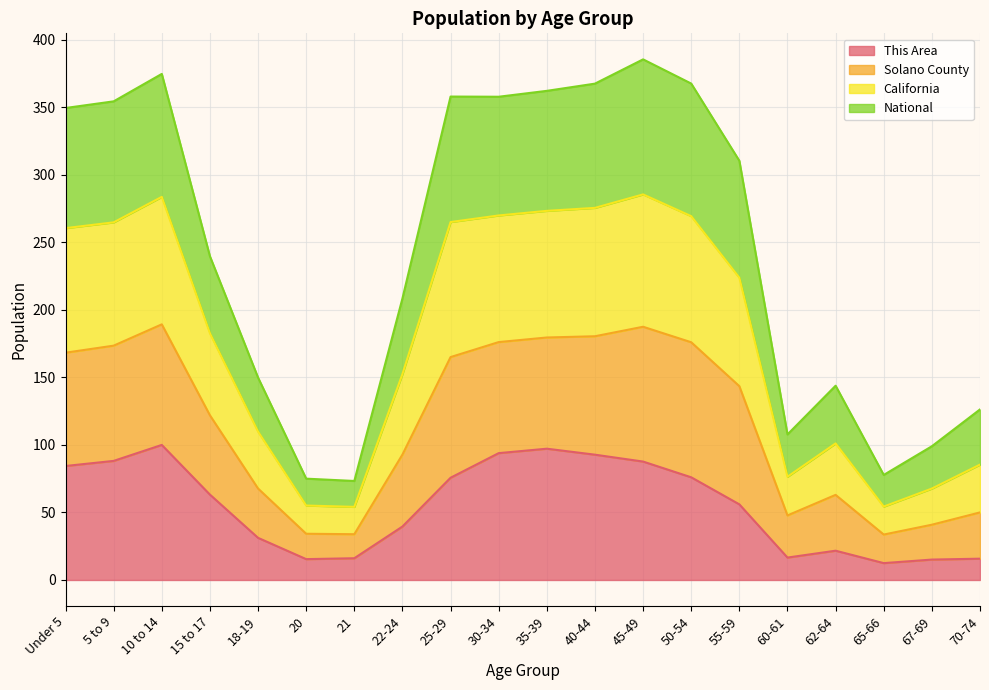

True or false: Solano County has more than 1 points higher than both neighbors.

True